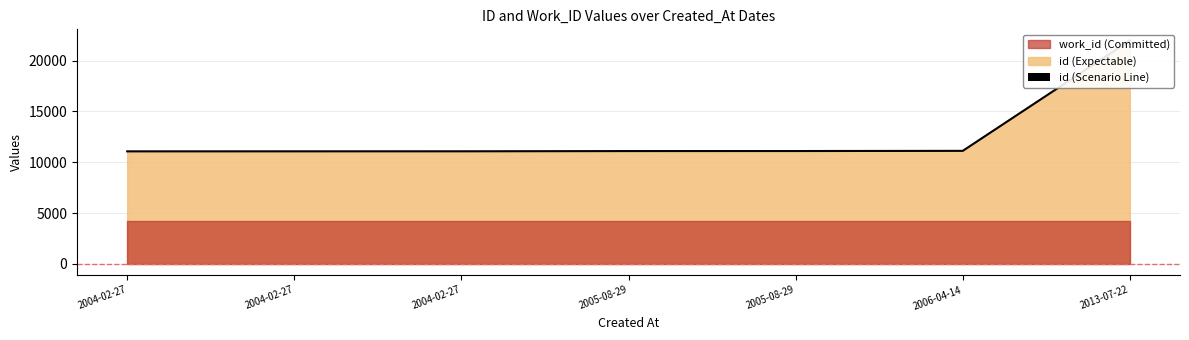

Reading left to right, what are all the values shown in this chart?

2004-02-27=11066	2004-02-27=11069	2004-02-27=11071	2005-08-29=11094	2005-08-29=11098	2006-04-14=11115	2013-07-22=21971